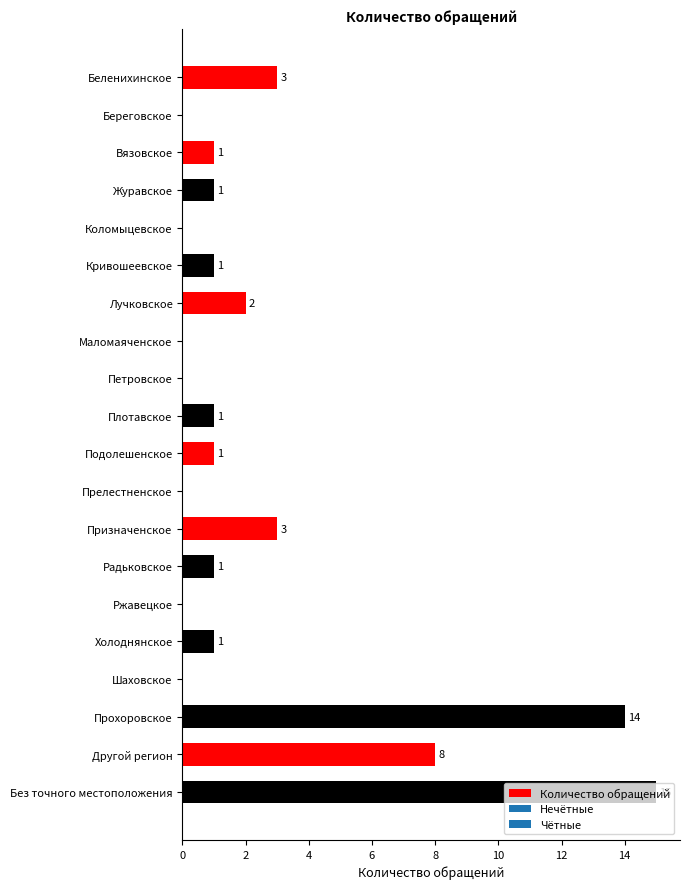

What is the change in value from Береговское to Холоднянское?

+1